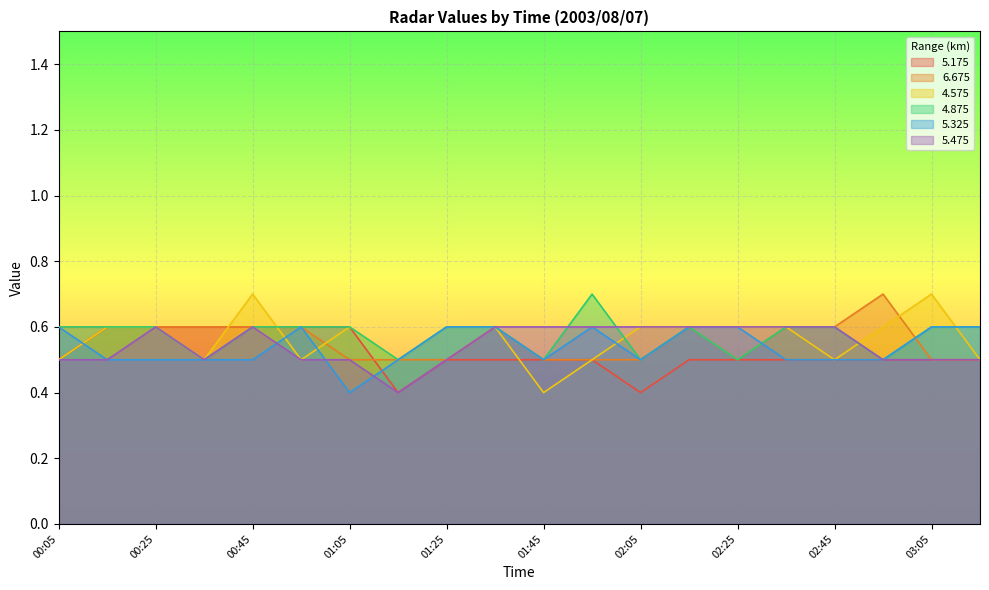

How many intersections are there between 5.325 and 4.875?

1